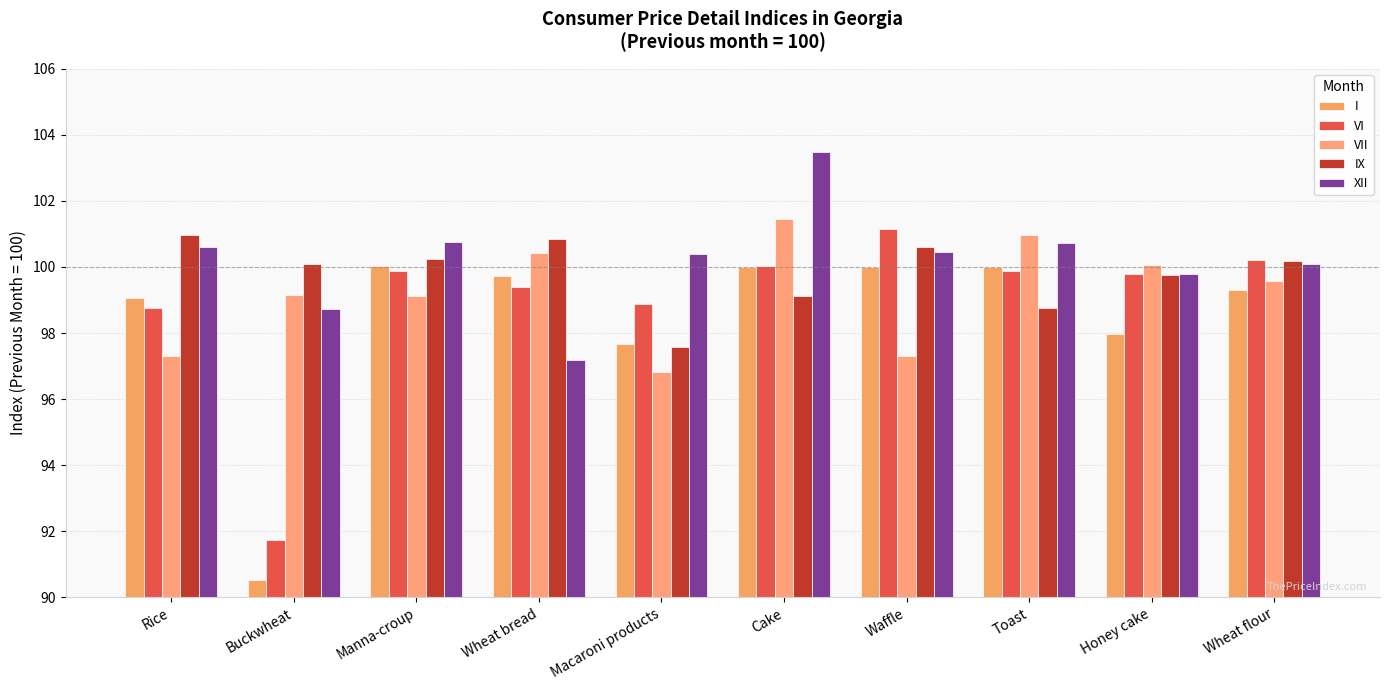

Rank the categories by VII value from highest to lowest.

Cake, Toast, Wheat bread, Honey cake, Wheat flour, Buckwheat, Manna-croup, Waffle, Rice, Macaroni products